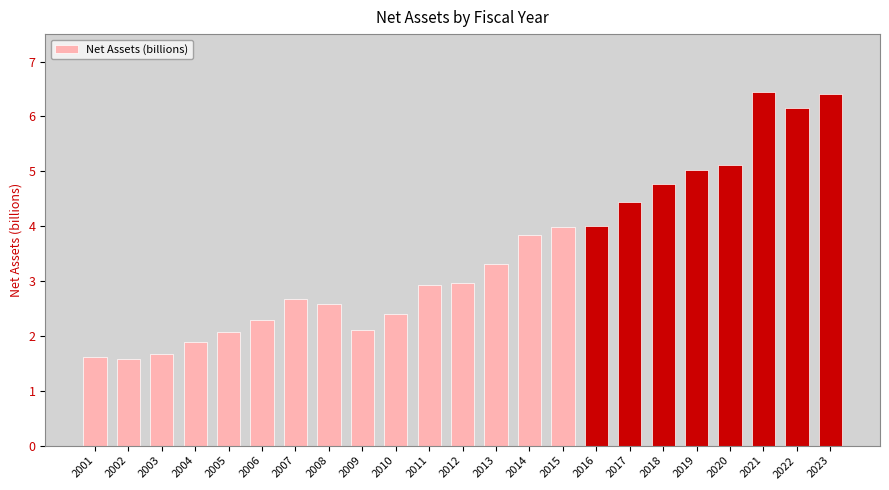

What is the greatest value displayed?

6.5